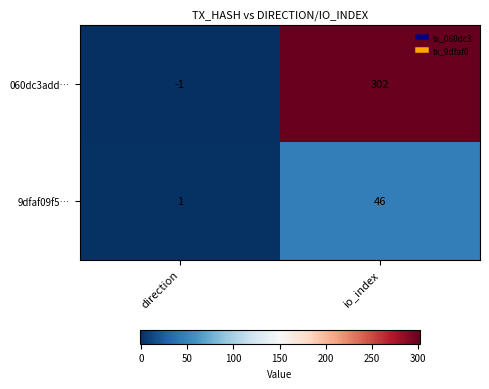

What is the greatest value displayed?

302